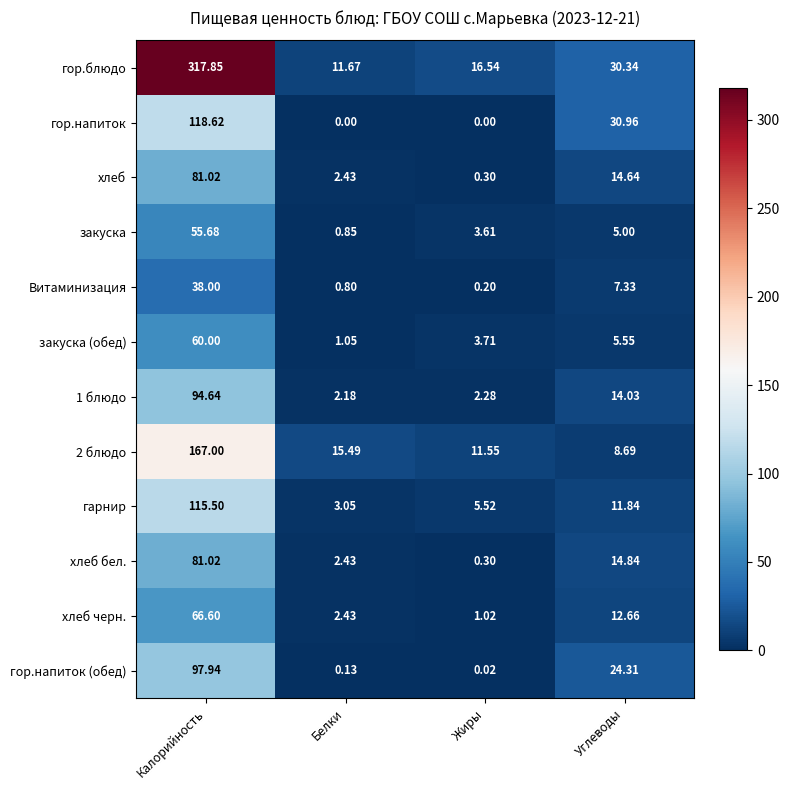

Which series has the widest spread of values?

гор.блюдо